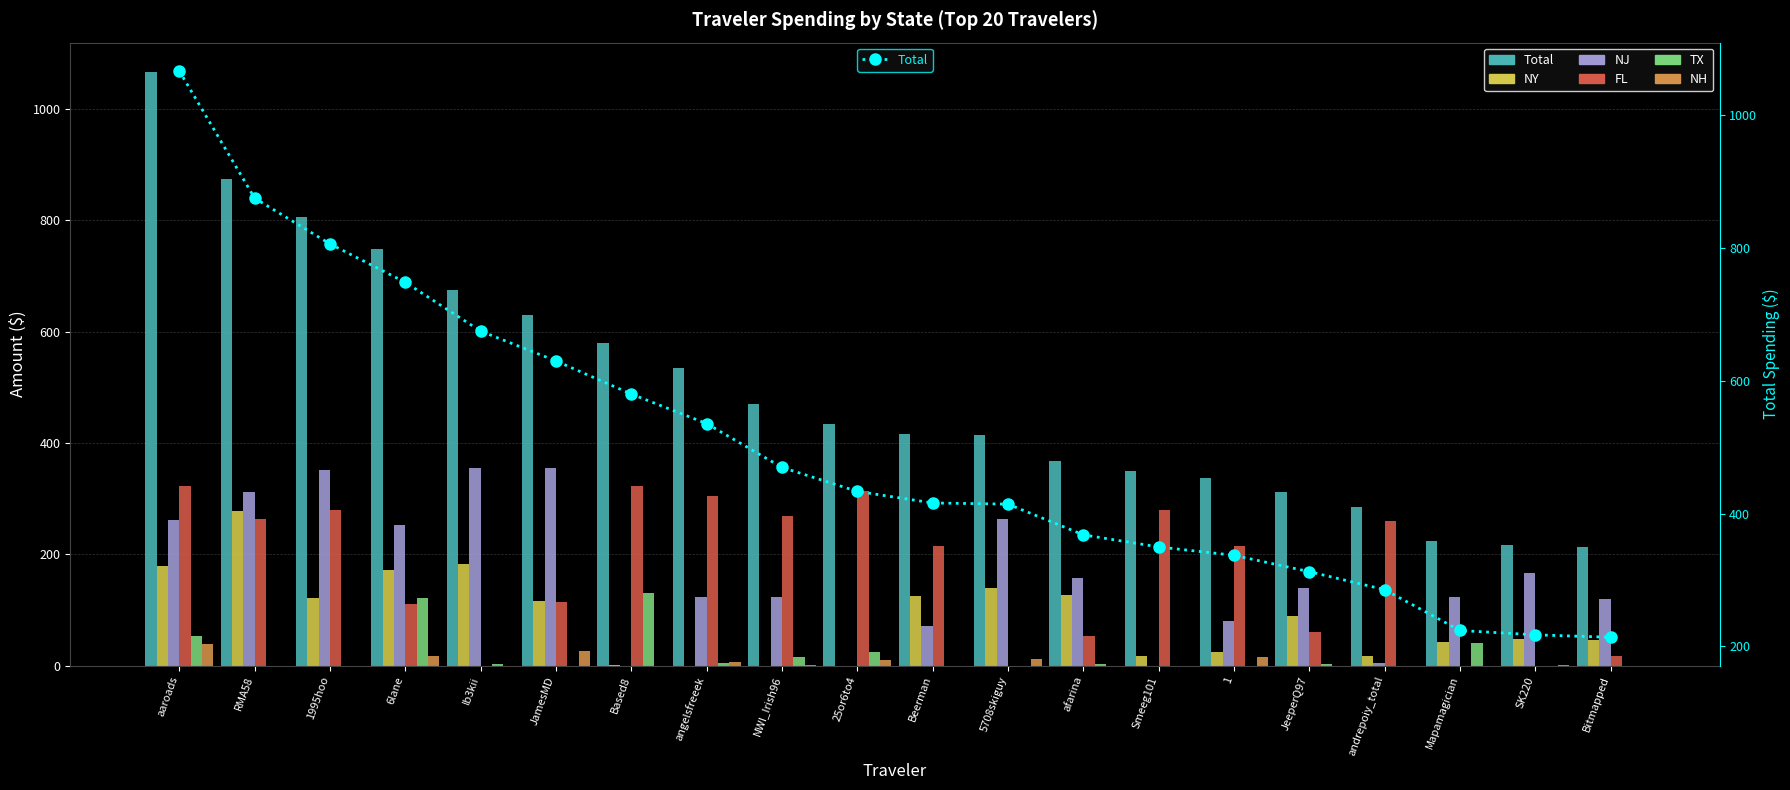

Reading right to left, transcribe all the data shown in this chart.

Total: 213.8	217.5	224.0	285.4	312.5	337.2	349.7	367.9	414.2	415.9	433.3	469.4	535.3	579.8	629.6	674.4	747.9	805.7	874.4	1065.9
NY: 45.2	47.7	42.5	17.6	88.9	24.2	17.6	127.1	139.6	124.9	0.0	0.0	0.0	1.6	115.3	182.1	172.3	121.7	278.4	179.4
NJ: 120.5	166.5	123.7	3.9	139.3	79.3	0.0	157.8	263.4	71.6	0.0	123.6	123.6	0.0	355.1	355.1	252.4	351.4	312.5	261.0
FL: 17.6	0.0	0.0	259.8	60.8	215.1	279.0	53.7	0.0	215.4	314.3	269.5	305.4	322.9	114.7	0.0	110.2	279.9	264.2	322.9
TX: 0.0	0.0	40.9	0.0	3.7	0.0	0.0	3.0	0.0	0.0	24.5	15.4	4.1	130.5	0.0	3.7	121.3	0.0	0.0	52.5
NH: 0.0	1.6	0.0	0.0	0.0	15.8	0.0	0.0	11.2	0.0	9.5	1.6	6.8	0.0	25.5	0.0	17.2	0.0	0.0	38.4